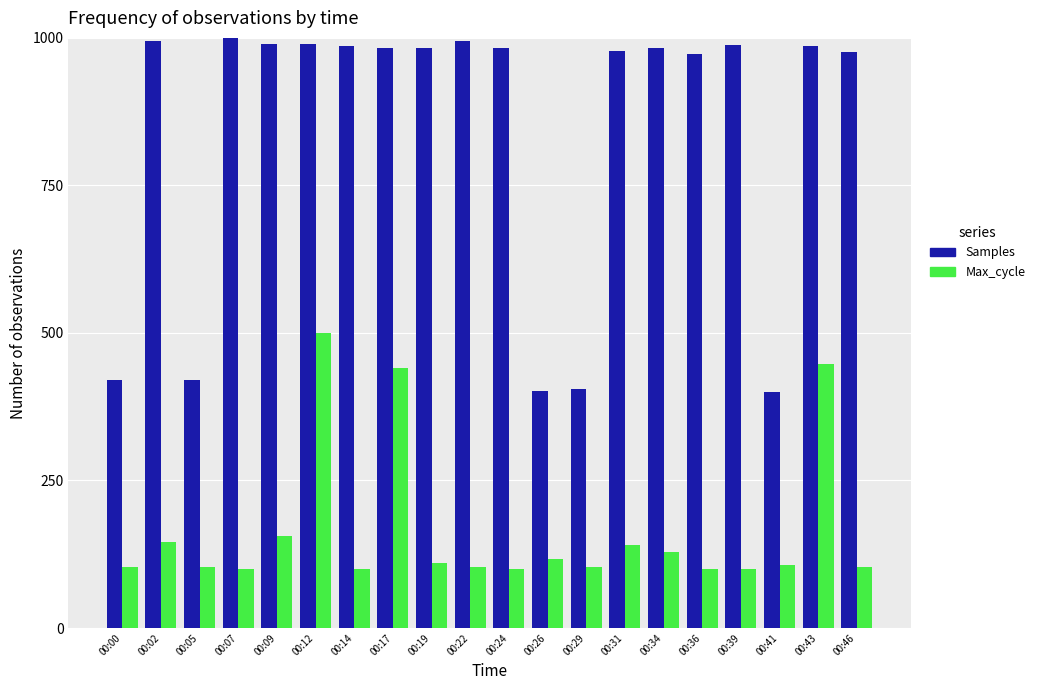

What is the sum of the Samples values at 00:41 and 00:02?

1394.5